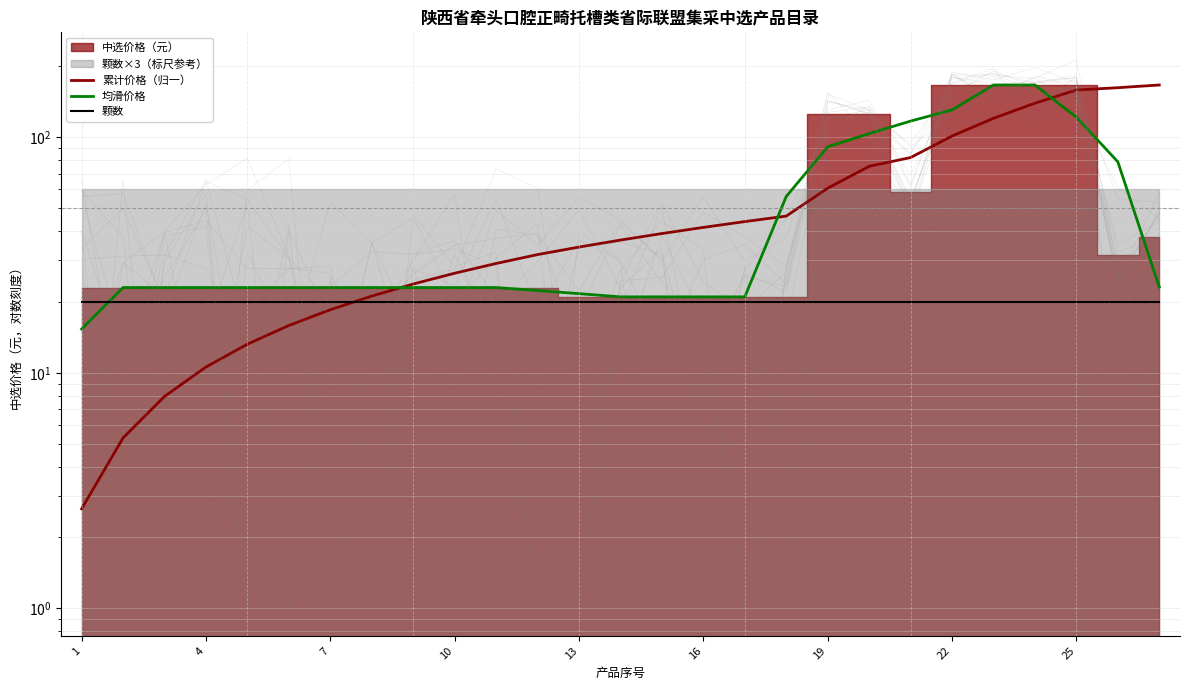

What is the spread (max minus min) of values at 1?

17.4